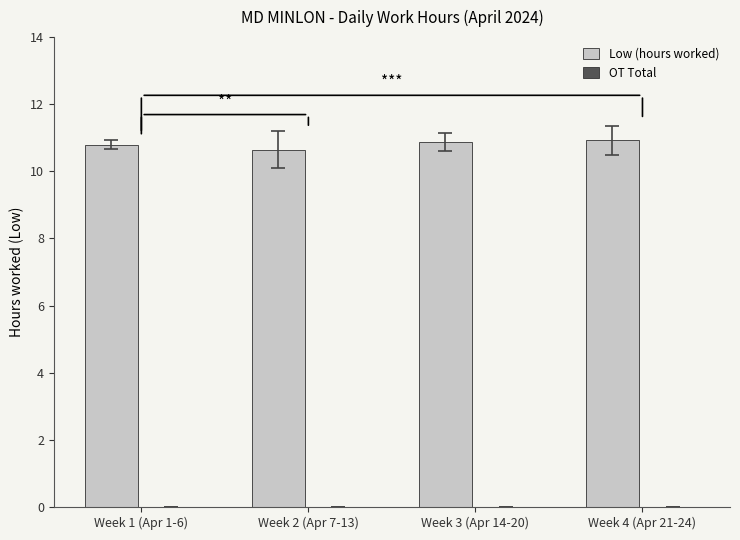

Is it true that the value at Week 2 (Apr 7-13) is 2.3?

False